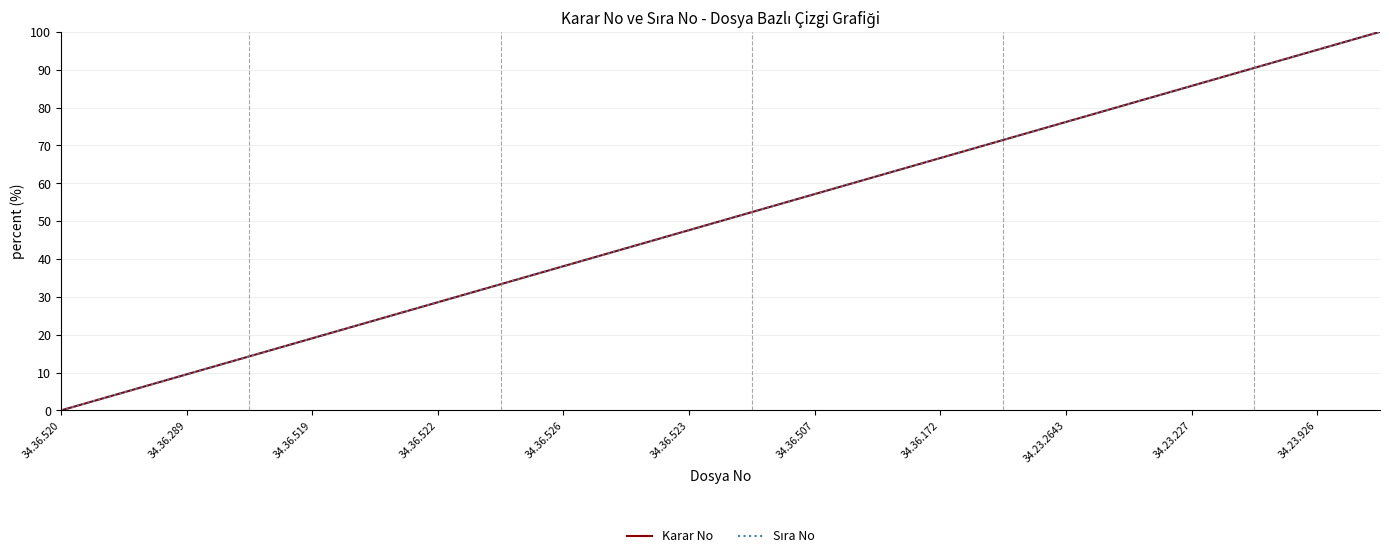

How many lines are shown in the chart?

2